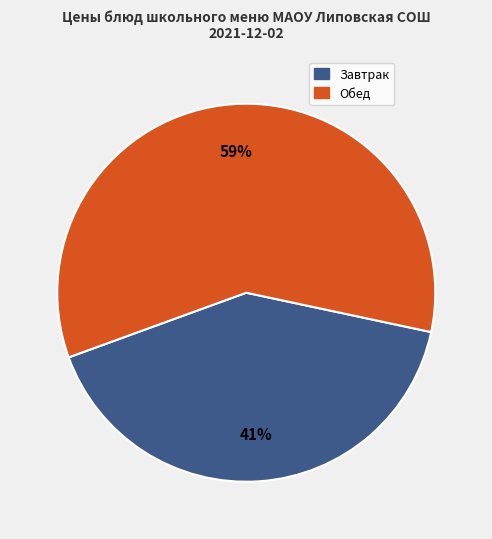

To the nearest percent, what is the difference between the largest and smallest slice percentages?

18%